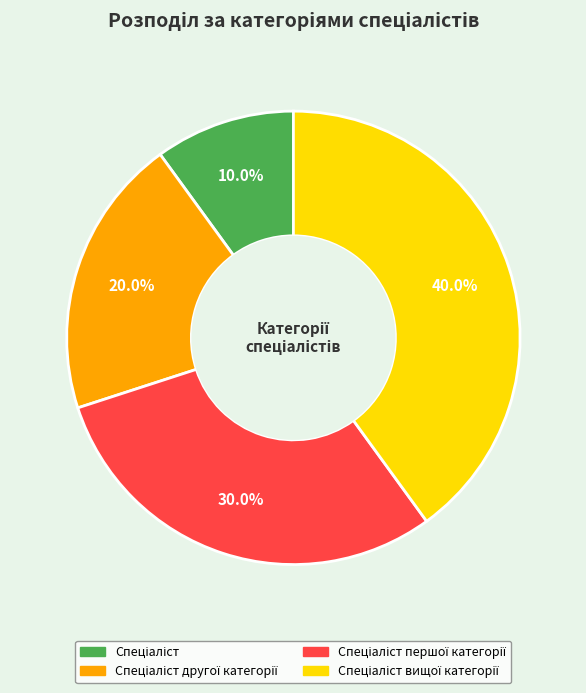

Does any single category account for the majority?

No